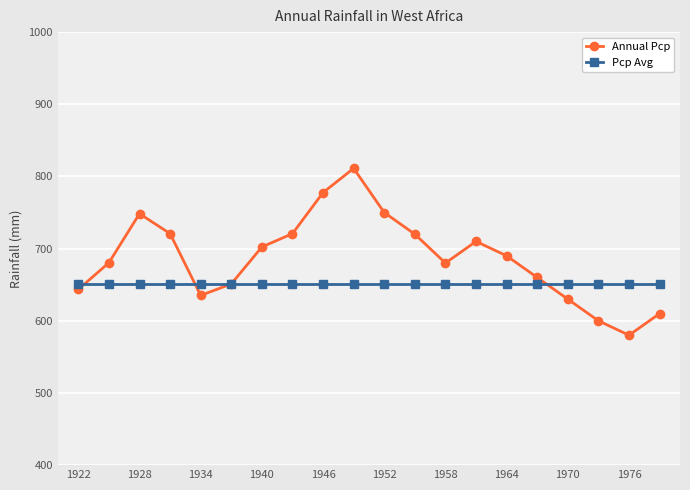

True or false: Annual Pcp has more than 0 points higher than both neighbors.

True